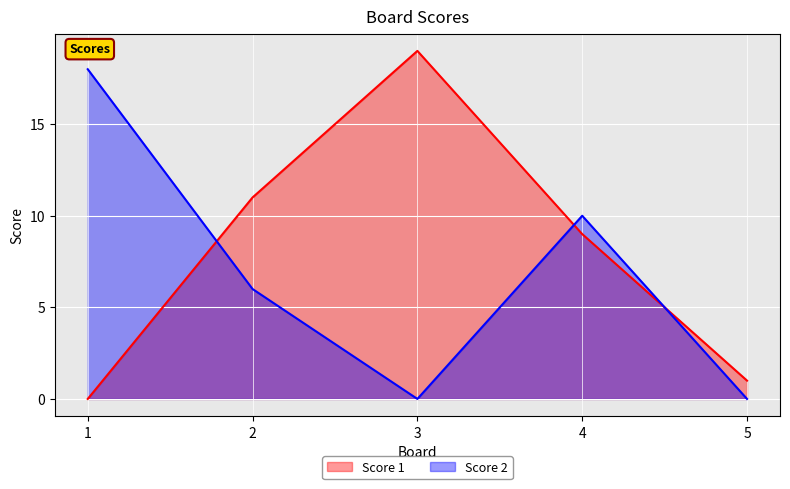

At which category does Score 2 reach its first local valley?

3